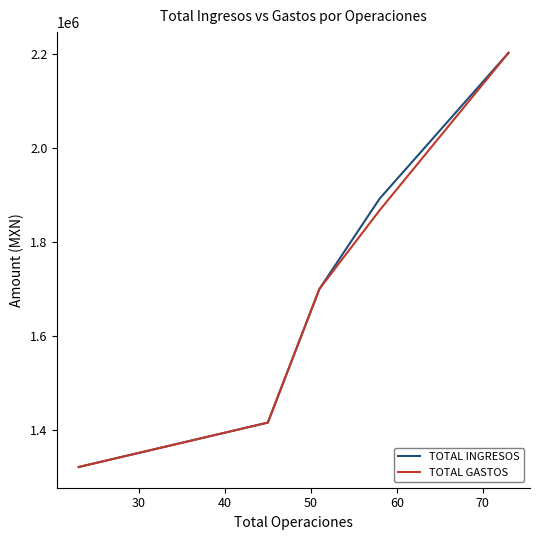

Which series has the largest range (max minus min)?

TOTAL GASTOS